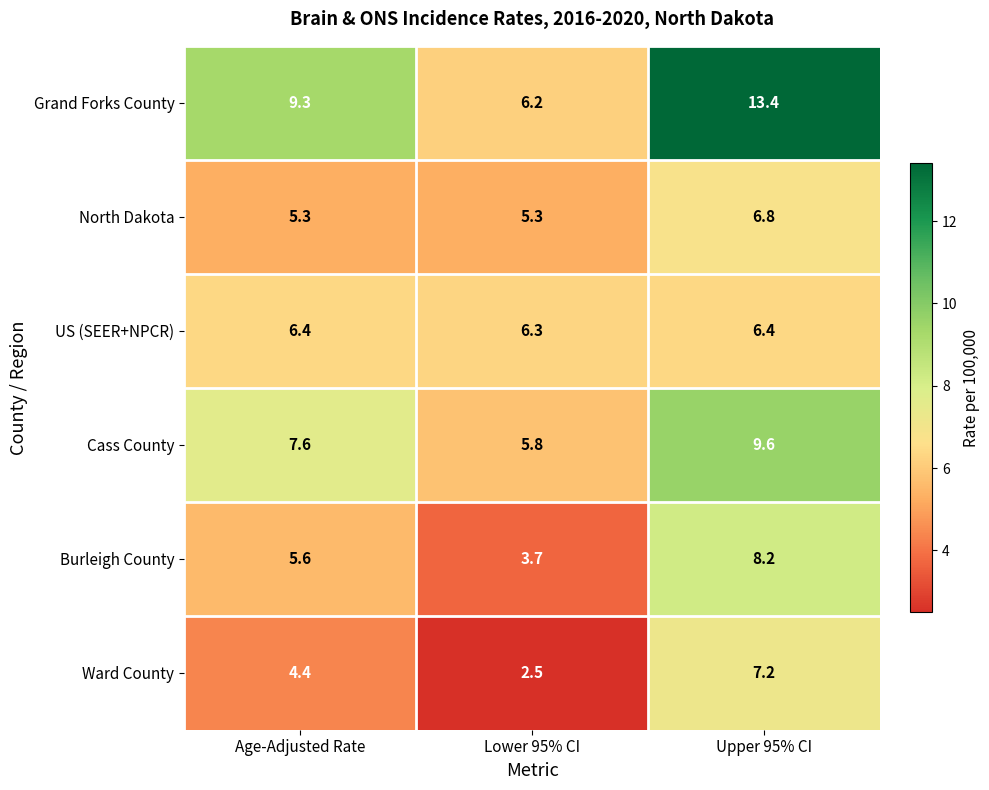

Which series changed the most between Age-Adjusted Rate and Upper 95% CI?

Grand Forks County